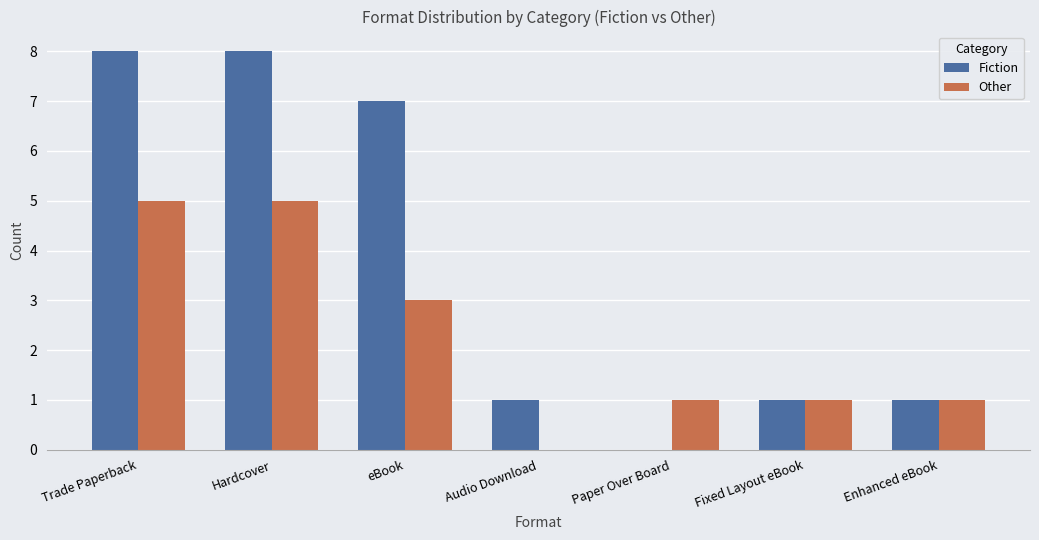

What is the difference between the Fiction values at Enhanced eBook and Hardcover?

7